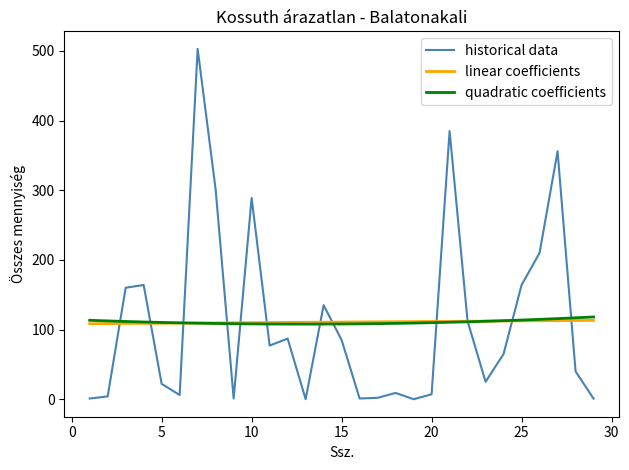

Which series has the largest range (max minus min)?

historical data